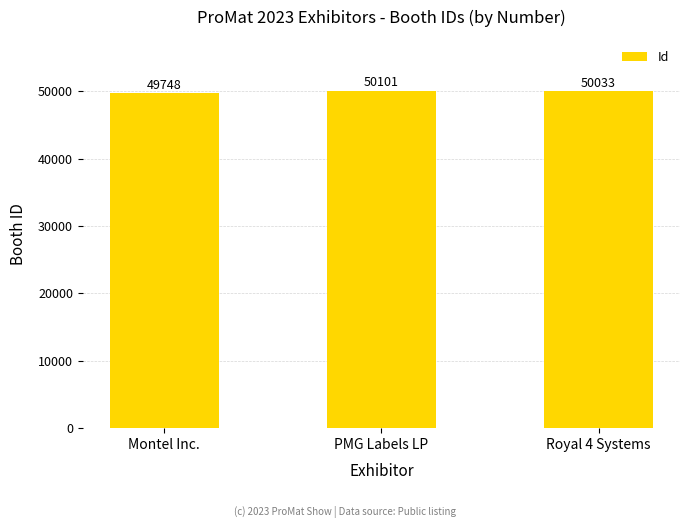

What is the label of the 2nd bar from the right?

PMG Labels LP